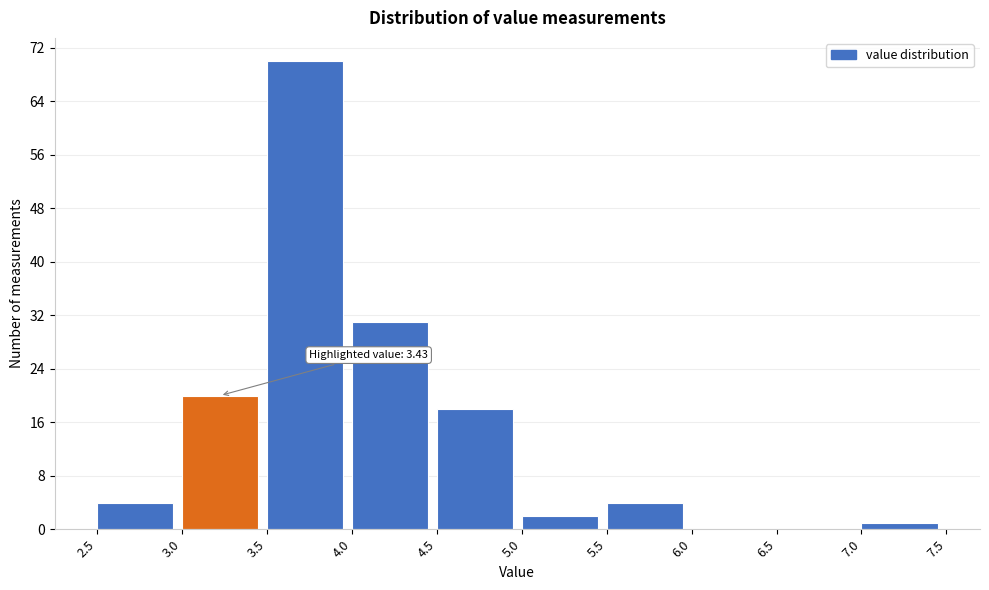

Over which range of the x-axis is the bar tallest?

3.5 to 4.0